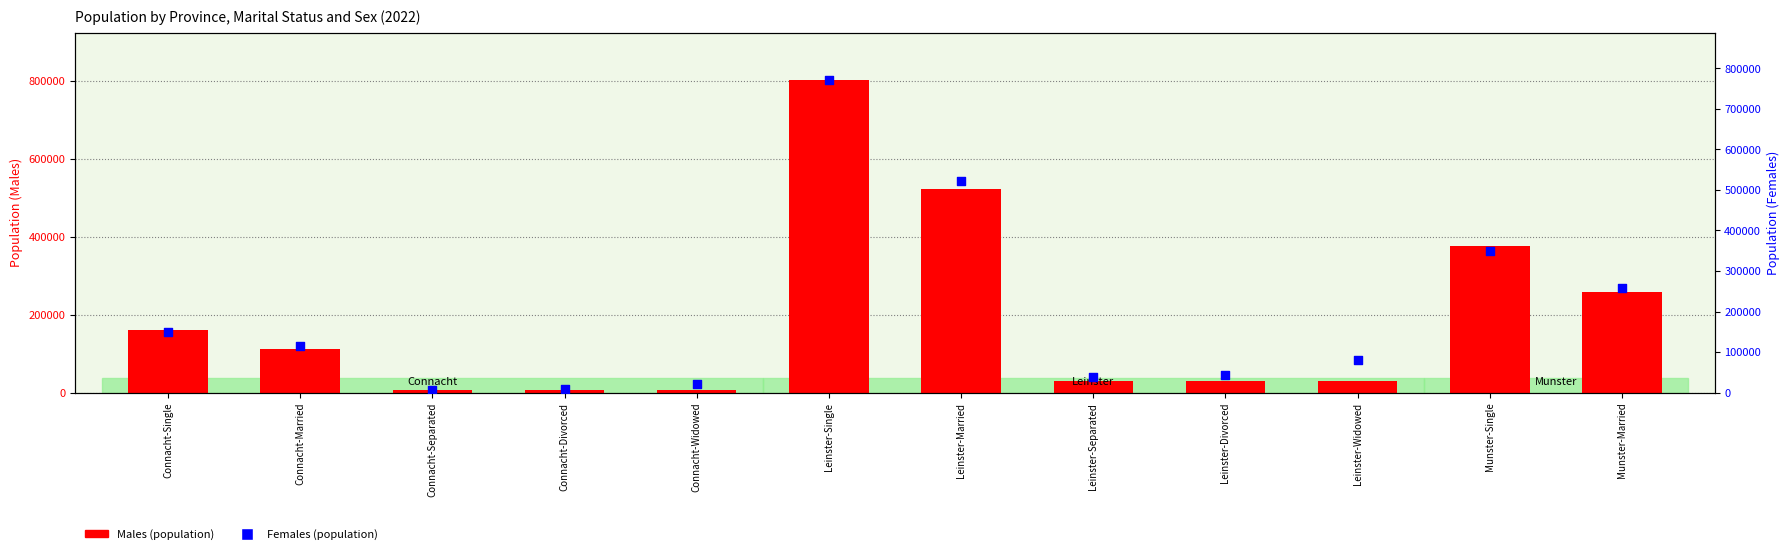

Which series has the largest total across all categories?

Females